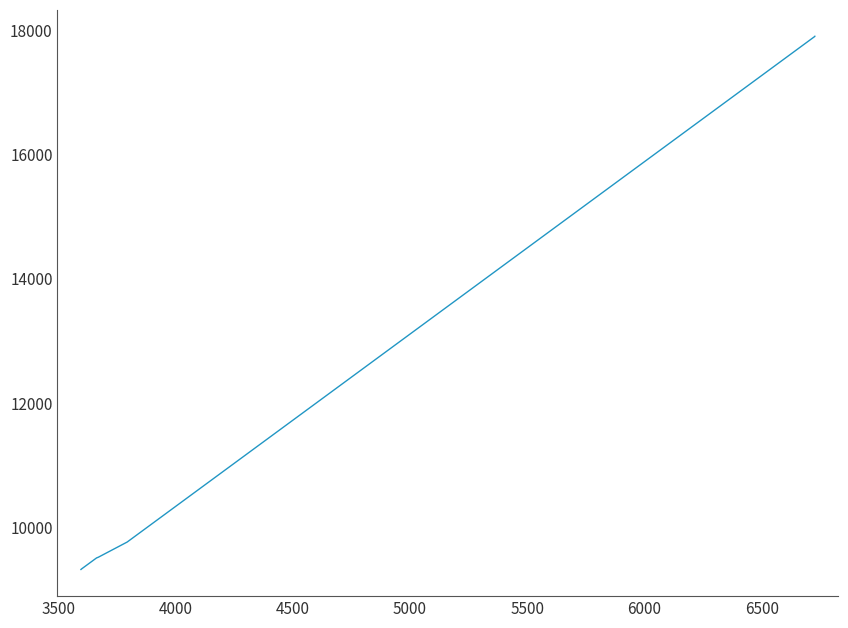

What is the label of the 4th point from the right?

6000